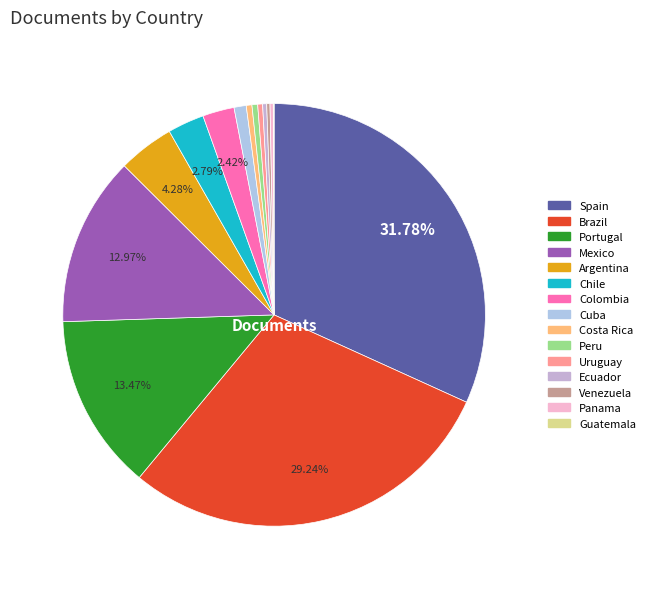

Count the number of slices in the pie.

15